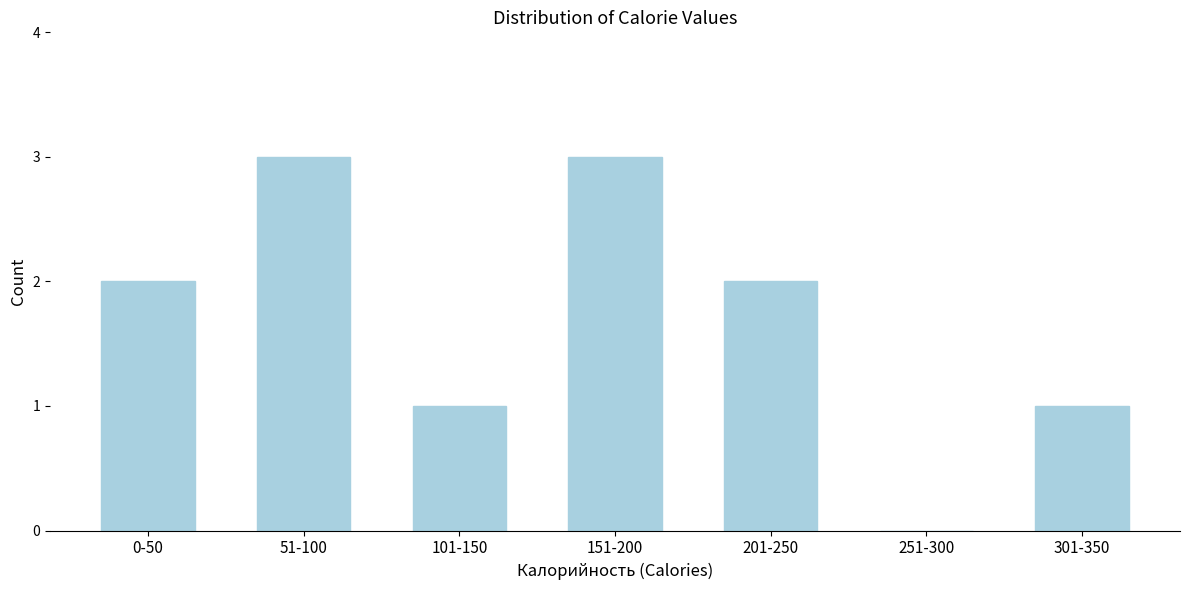

Reading left to right, what are all the values shown in this chart?

0-50=2	51-100=3	101-150=1	151-200=3	201-250=2	251-300=0	301-350=1